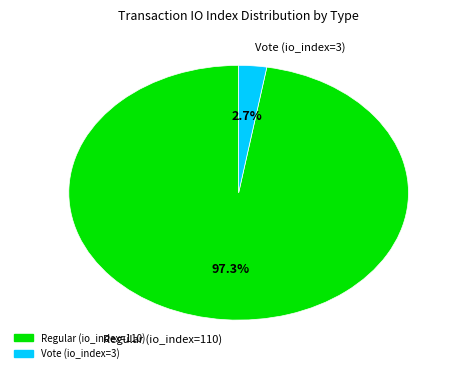

To the nearest percent, what percentage of the pie is Regular (io_index=110)?

97%